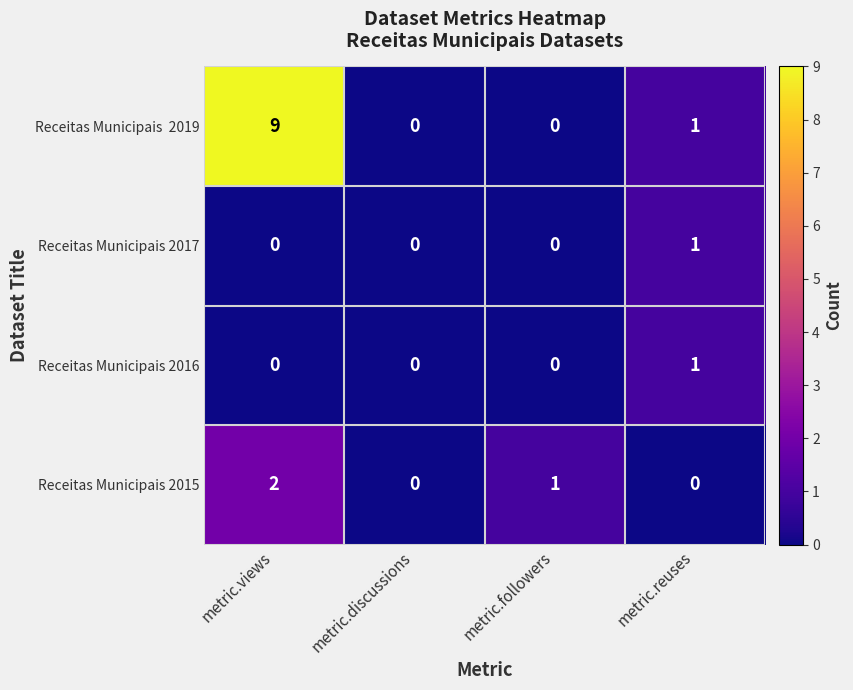

Which series changed the most between metric.discussions and metric.followers?

Receitas Municipais 2015